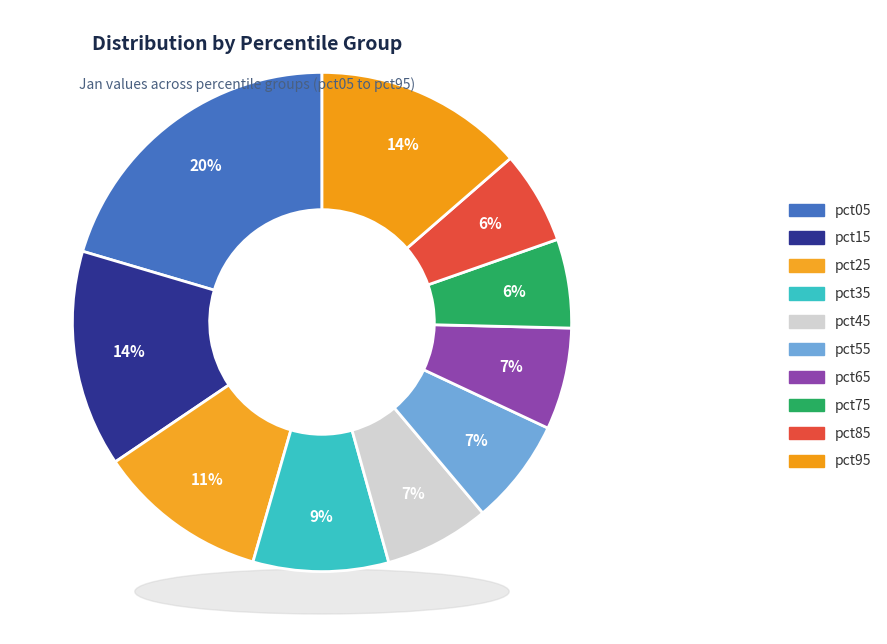

Does pct65 account for over 50% of the chart?

No